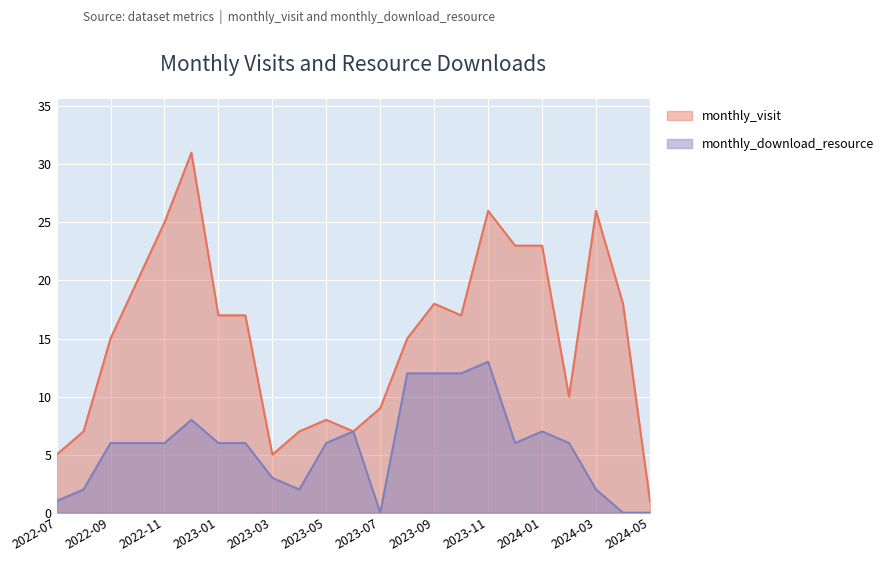

True or false: monthly_download_resource and monthly_visit intersect in this chart.

False